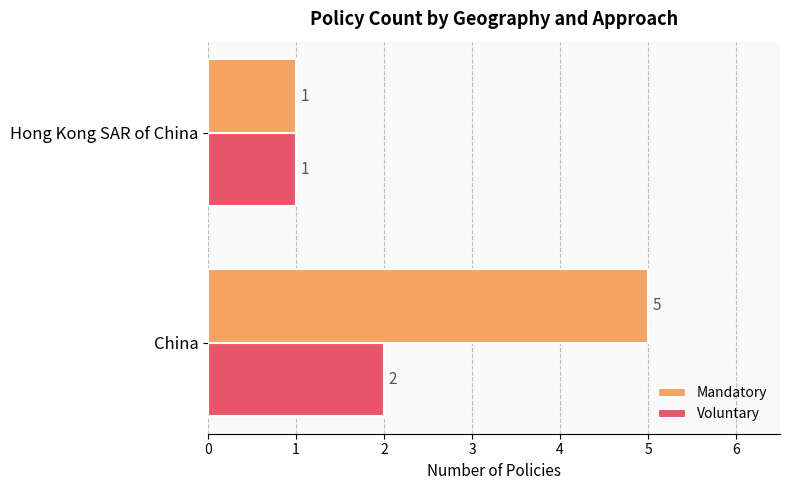

What is the smallest value displayed?

1